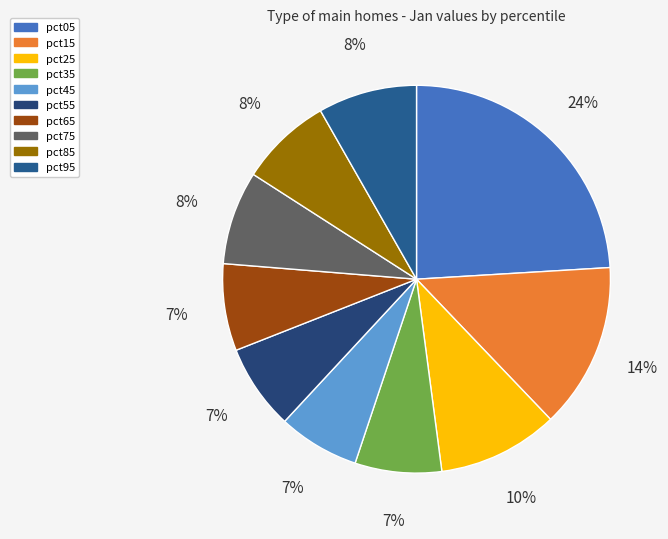

What percentage is the pct65 slice, to the nearest percent?

7%